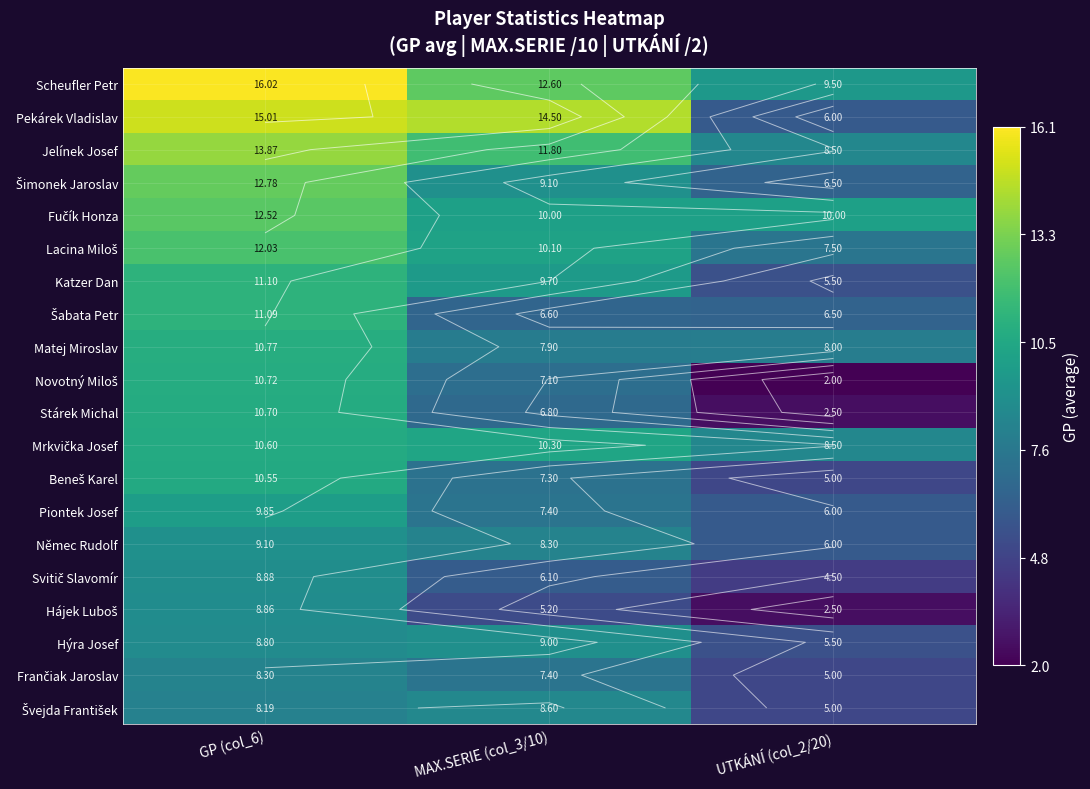

Which series changed the most between MAX.SERIE (col_3/10) and UTKÁNÍ (col_2/20)?

Pekárek Vladislav